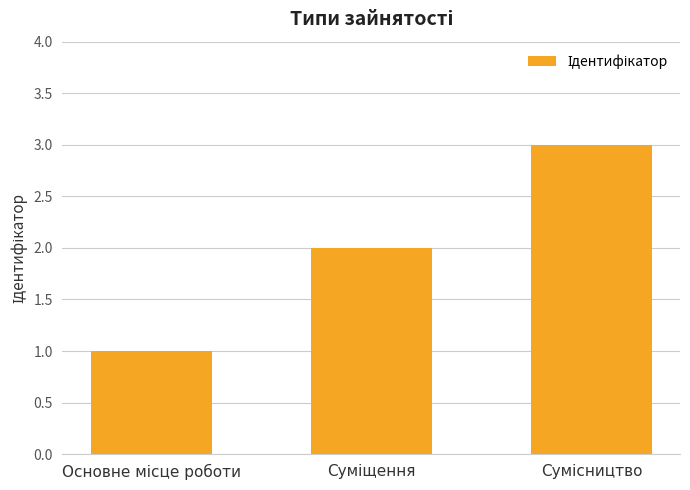

What is the greatest value displayed?

3